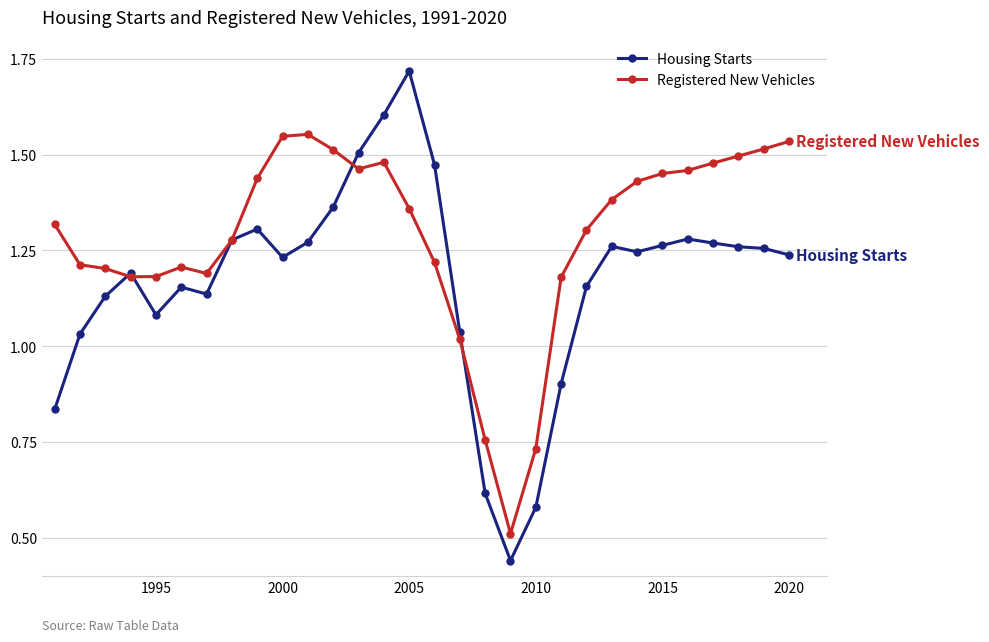

Rank the series by their maximum value, from lowest to highest.

Registered New Vehicles, Housing Starts